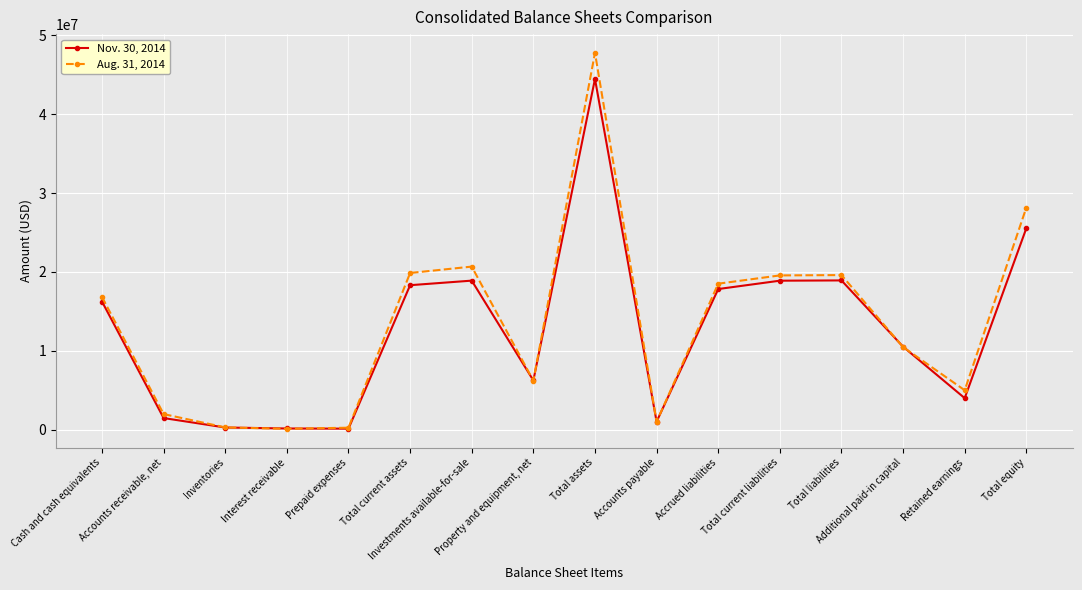

Which series has the largest total across all categories?

Aug. 31, 2014